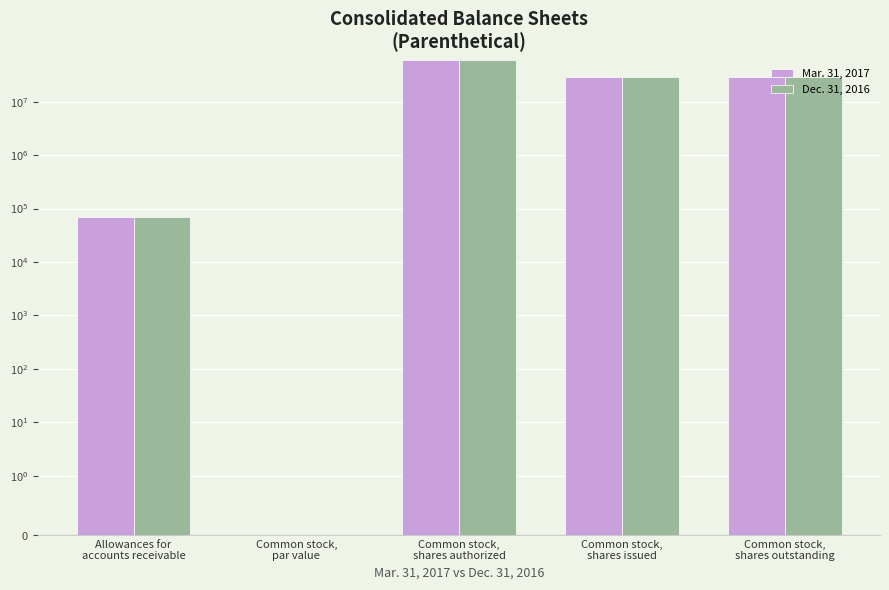

What is the difference between the maximum and minimum values in the Dec. 31, 2016 series?

60000000.0